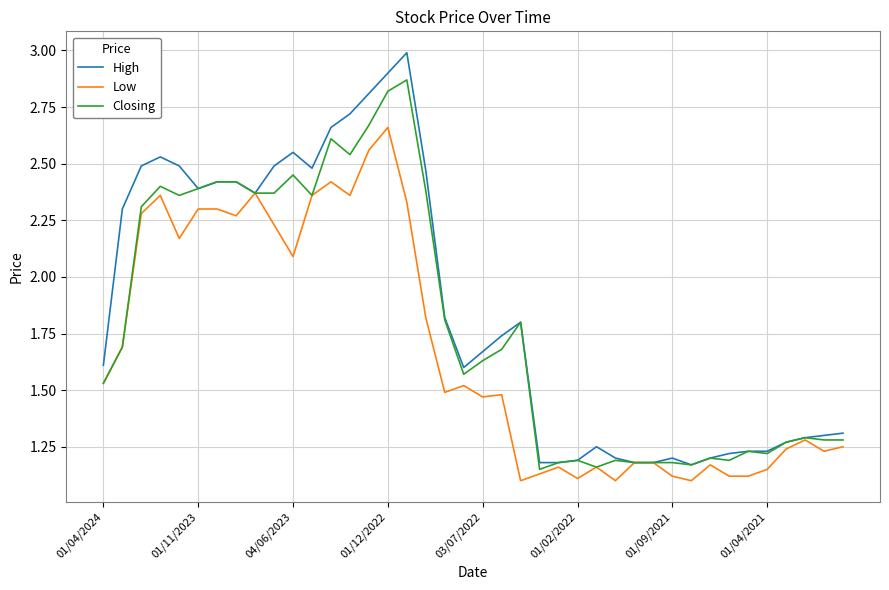

At how many categories does at least one series exceed 2?

17